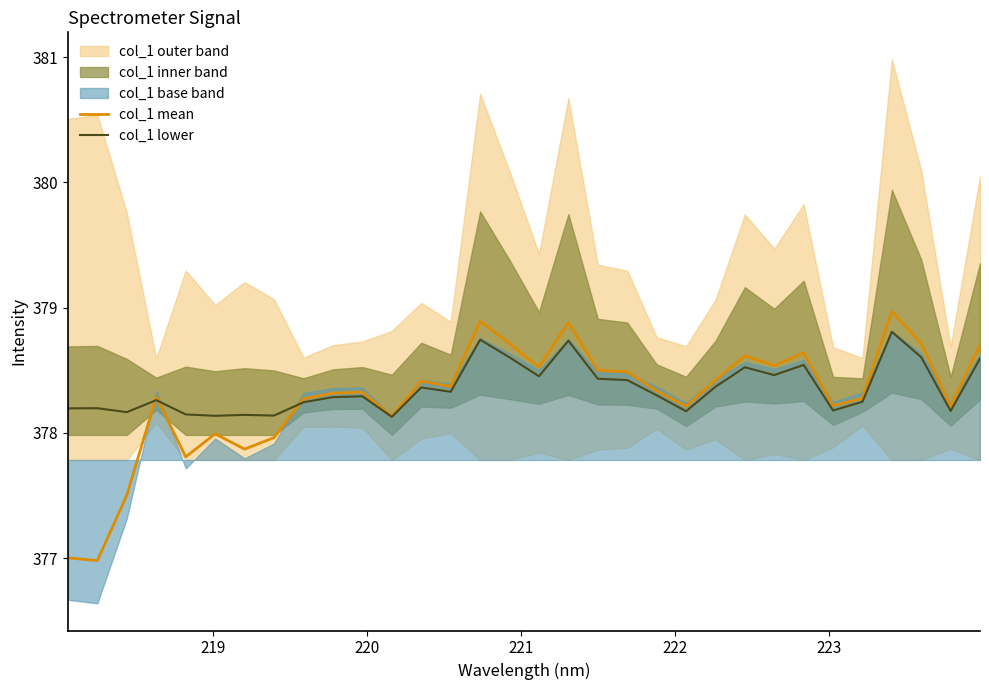

What is the difference between the maximum and minimum values in the col_1 mean series?

2.0